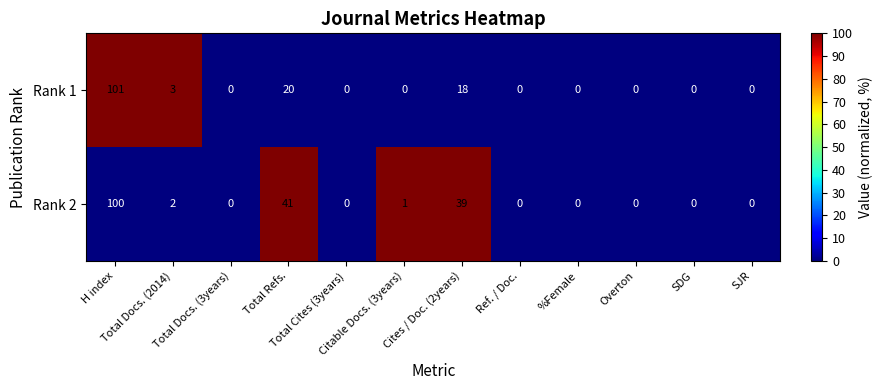

What is the sum of all Rank 1 values?

142